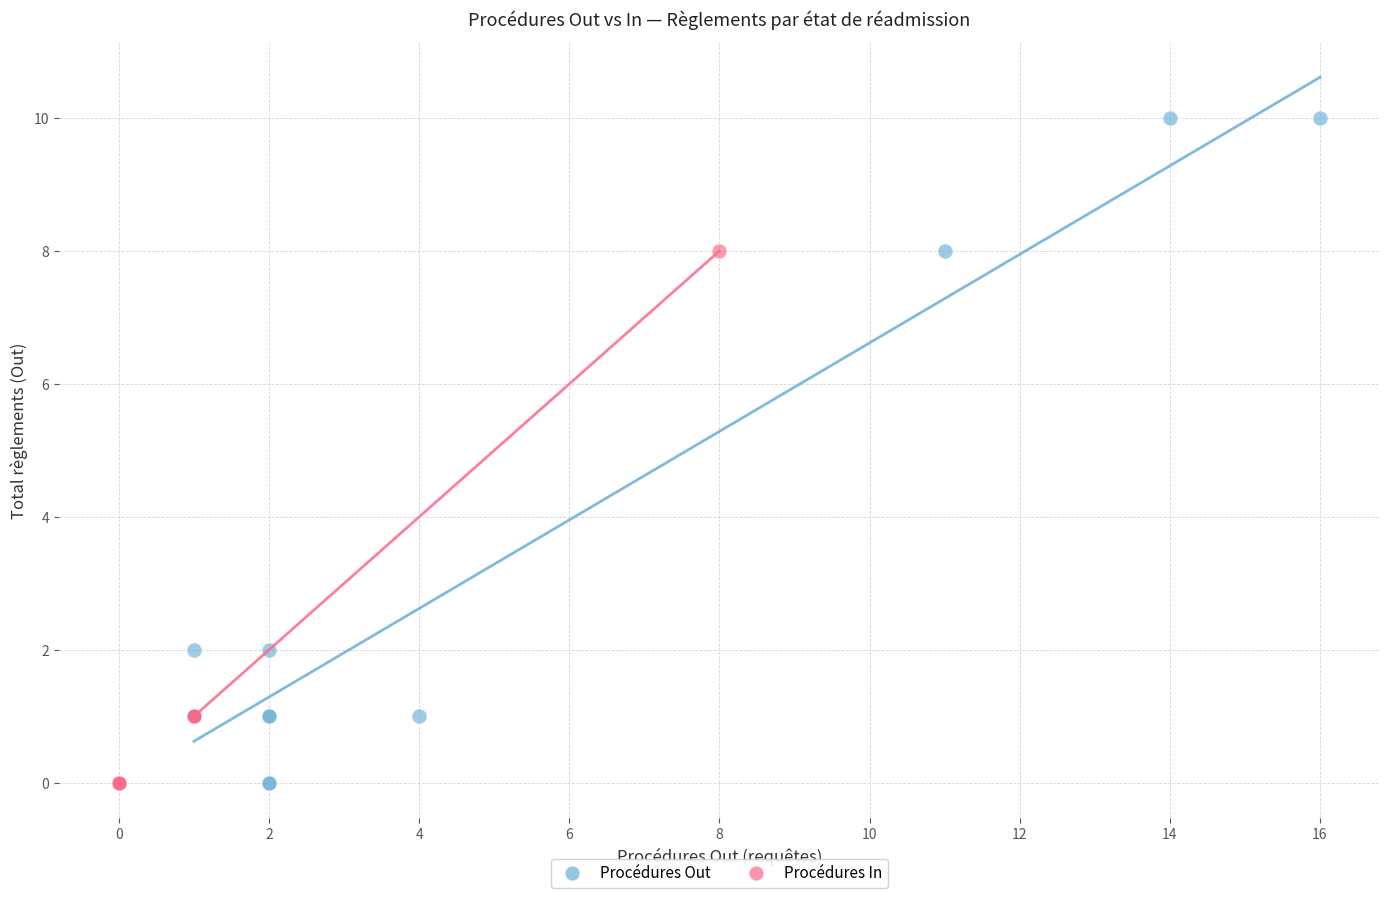

Which series has the largest Y range (max minus min)?

Procédures Out